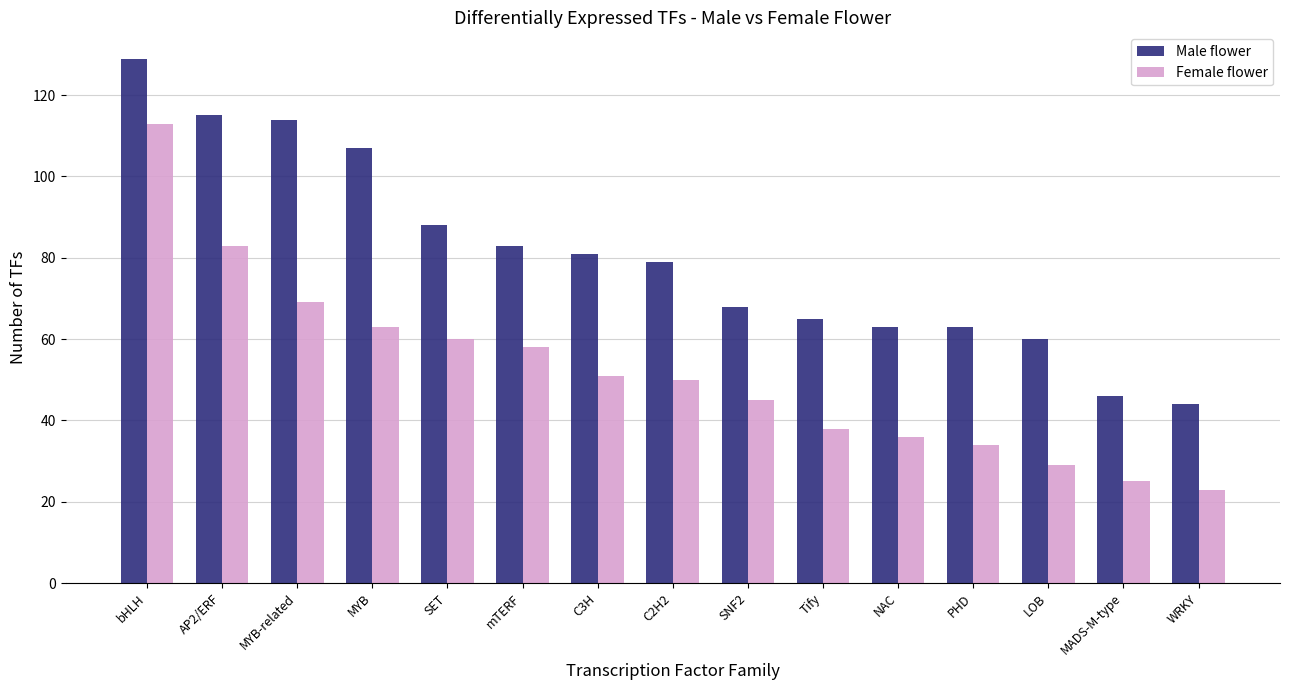

Are the bars horizontal?

No